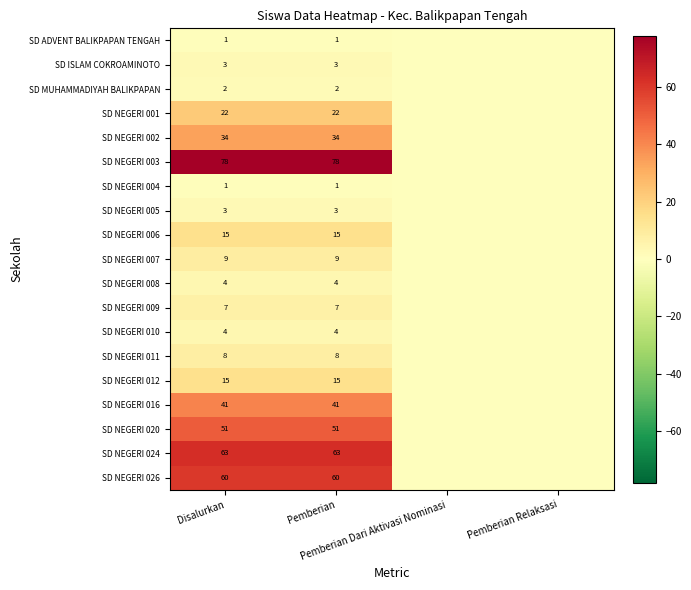

At how many categories does at least one series exceed 70?

2